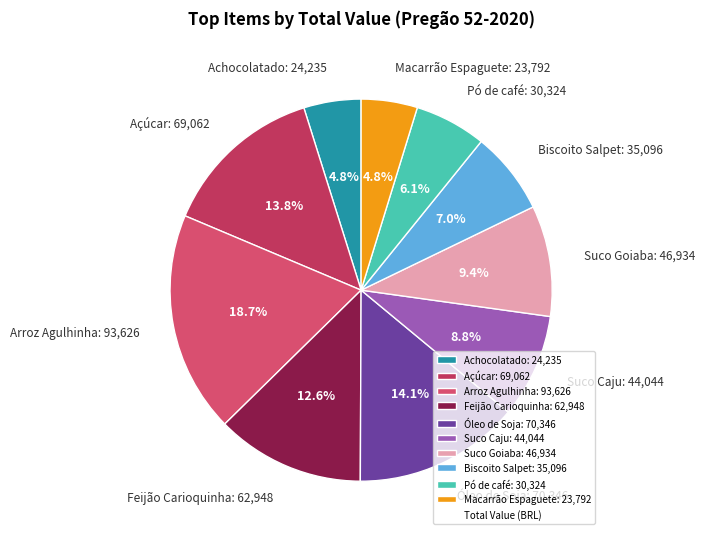

To the nearest percent, what percentage of the pie is Suco Caju?

9%